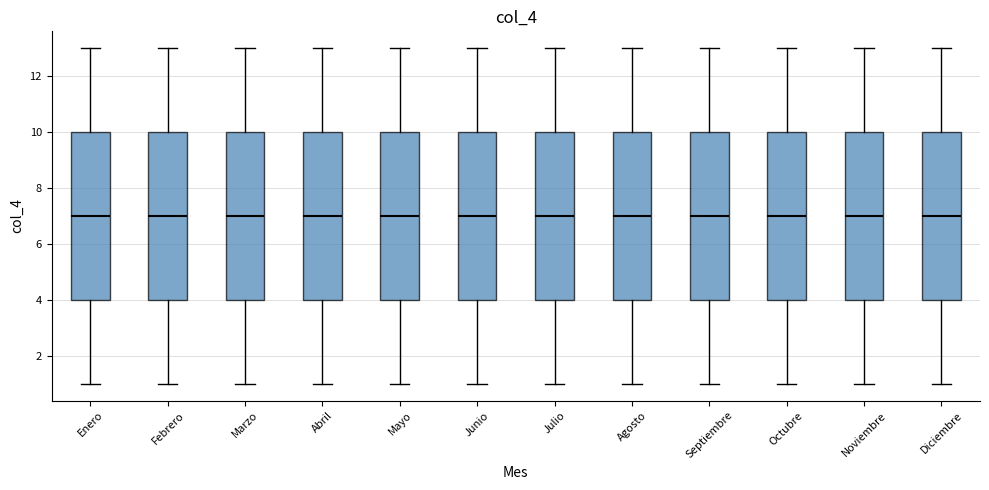

Reading left to right, transcribe this box plot: for each box, give where its median line is, the range the box spans, and where its two whiskers end, as read against the y-axis. The values are not printed on the chart, so give them approximately, as read against the axis.

Enero: median 7, box 4 to 10, whiskers 1 to 13
Febrero: median 7, box 4 to 10, whiskers 1 to 13
Marzo: median 7, box 4 to 10, whiskers 1 to 13
Abril: median 7, box 4 to 10, whiskers 1 to 13
Mayo: median 7, box 4 to 10, whiskers 1 to 13
Junio: median 7, box 4 to 10, whiskers 1 to 13
Julio: median 7, box 4 to 10, whiskers 1 to 13
Agosto: median 7, box 4 to 10, whiskers 1 to 13
Septiembre: median 7, box 4 to 10, whiskers 1 to 13
Octubre: median 7, box 4 to 10, whiskers 1 to 13
Noviembre: median 7, box 4 to 10, whiskers 1 to 13
Diciembre: median 7, box 4 to 10, whiskers 1 to 13